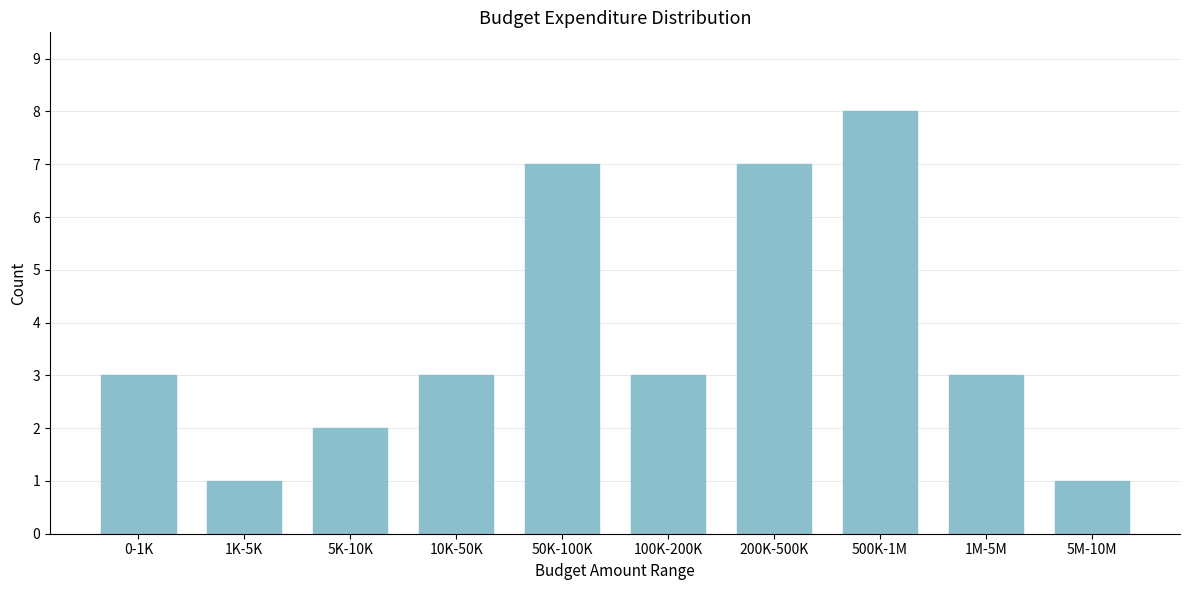

Reading right to left, transcribe all the data shown in this chart.

5M-10M=1	1M-5M=3	500K-1M=8	200K-500K=7	100K-200K=3	50K-100K=7	10K-50K=3	5K-10K=2	1K-5K=1	0-1K=3